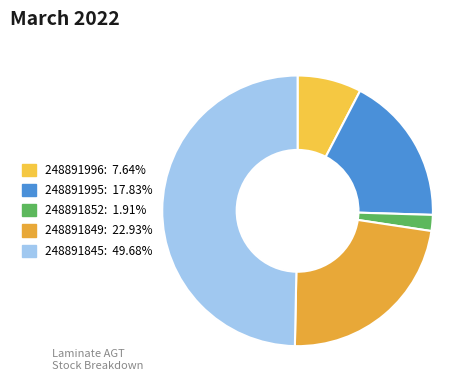

Approximately how many times larger is the value at 248891852 compared to 248891849?

0.1